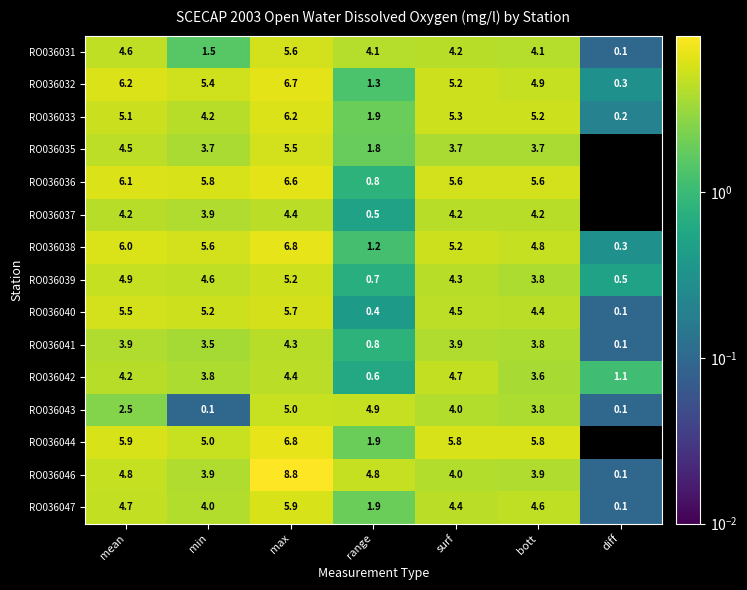

What is the difference between the second highest and second lowest values in the RO036042 series?

3.3